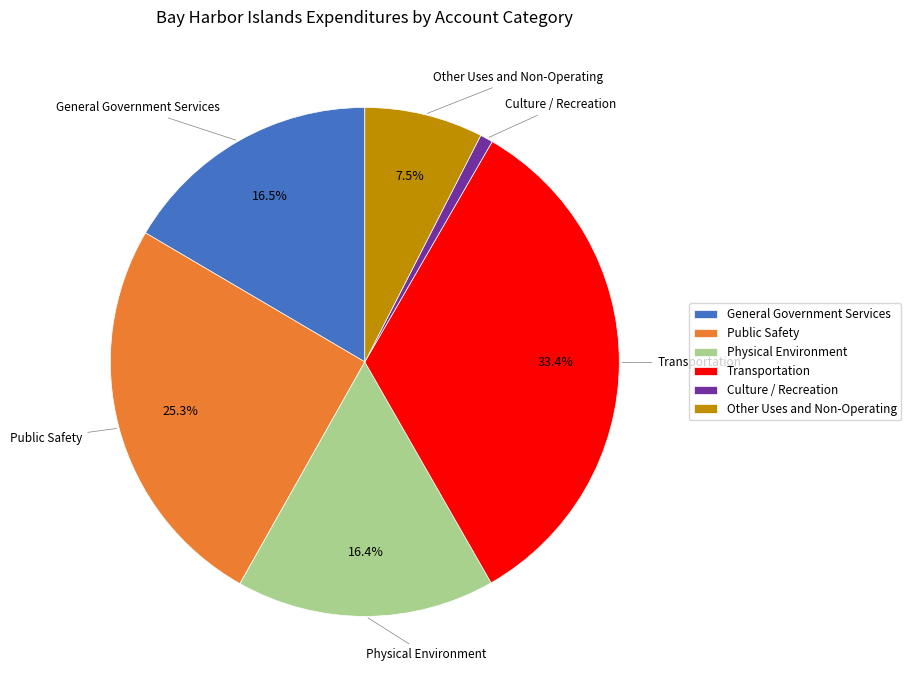

What portion of the pie excludes Physical Environment?

83.6%